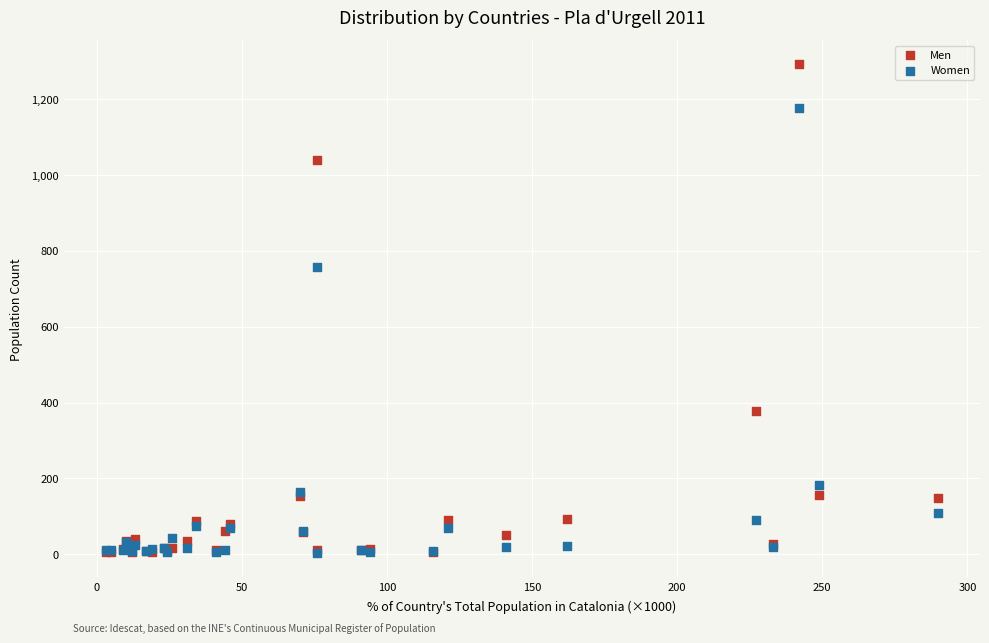

Which series has the largest Y range (max minus min)?

Men